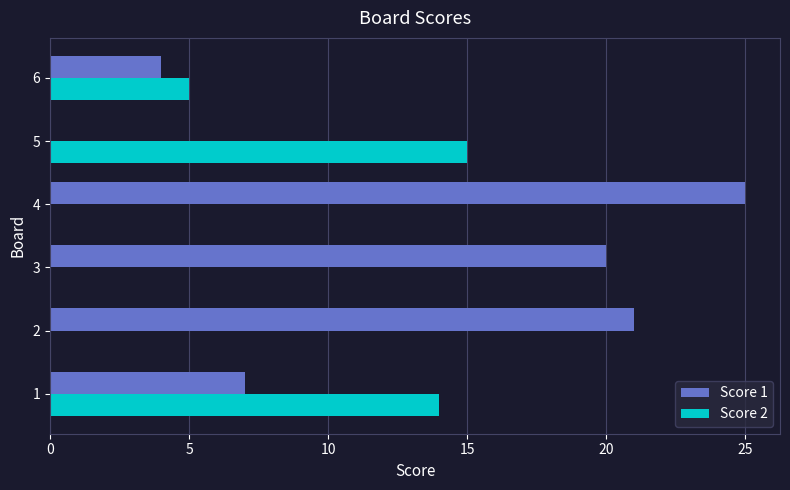

What is the sum of all Score 2 values?

34